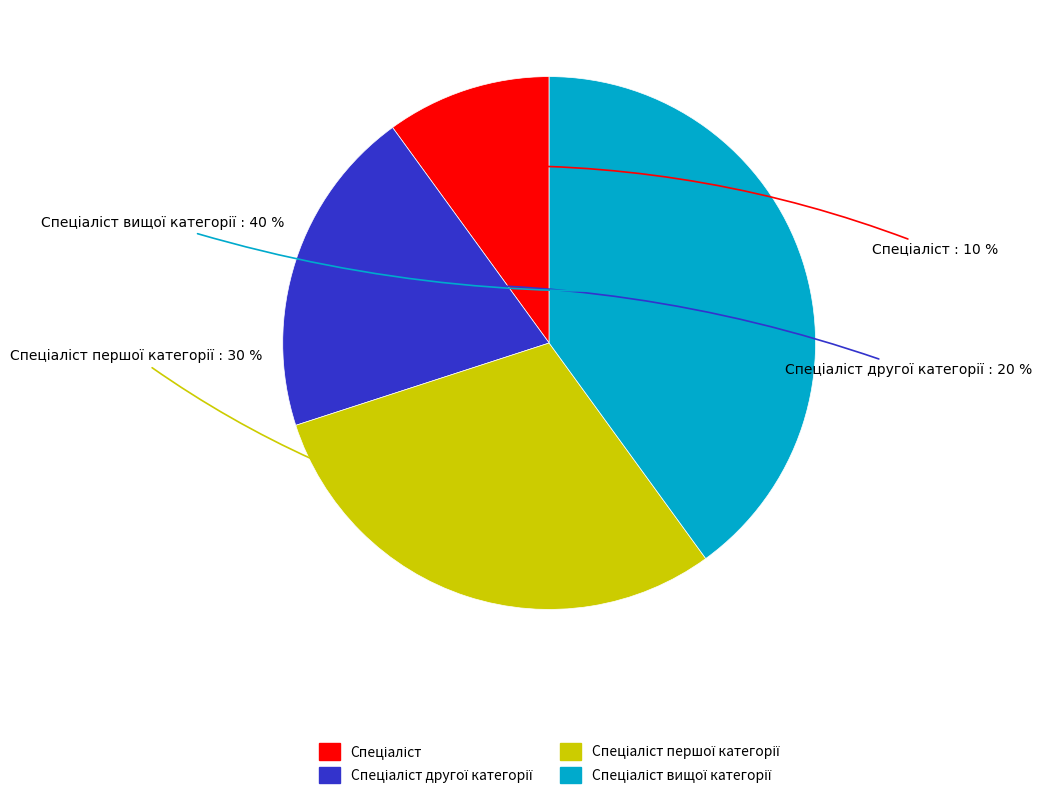

To the nearest percent, what is the difference between the largest and smallest slice percentages?

30%